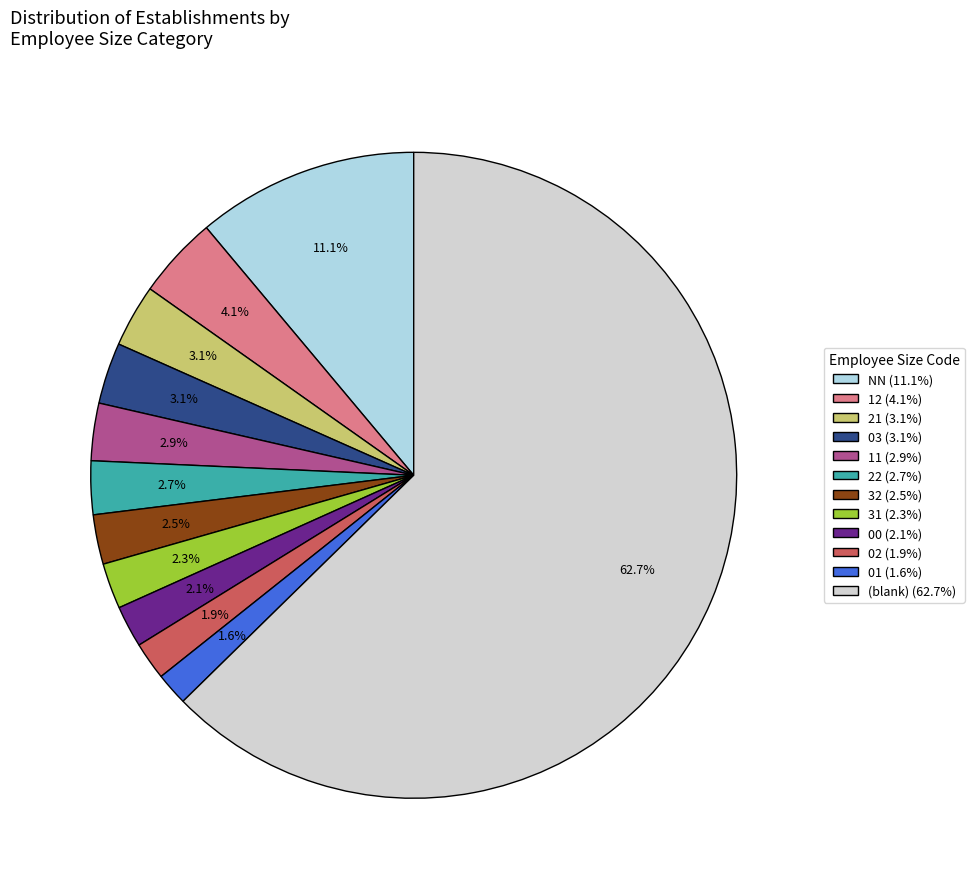

Which category accounts for the majority?

(blank) (62.7%)